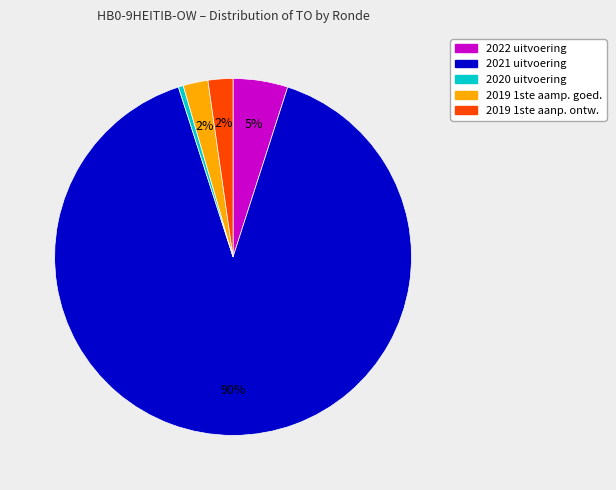

Is there any slice that represents more than half of the pie?

Yes